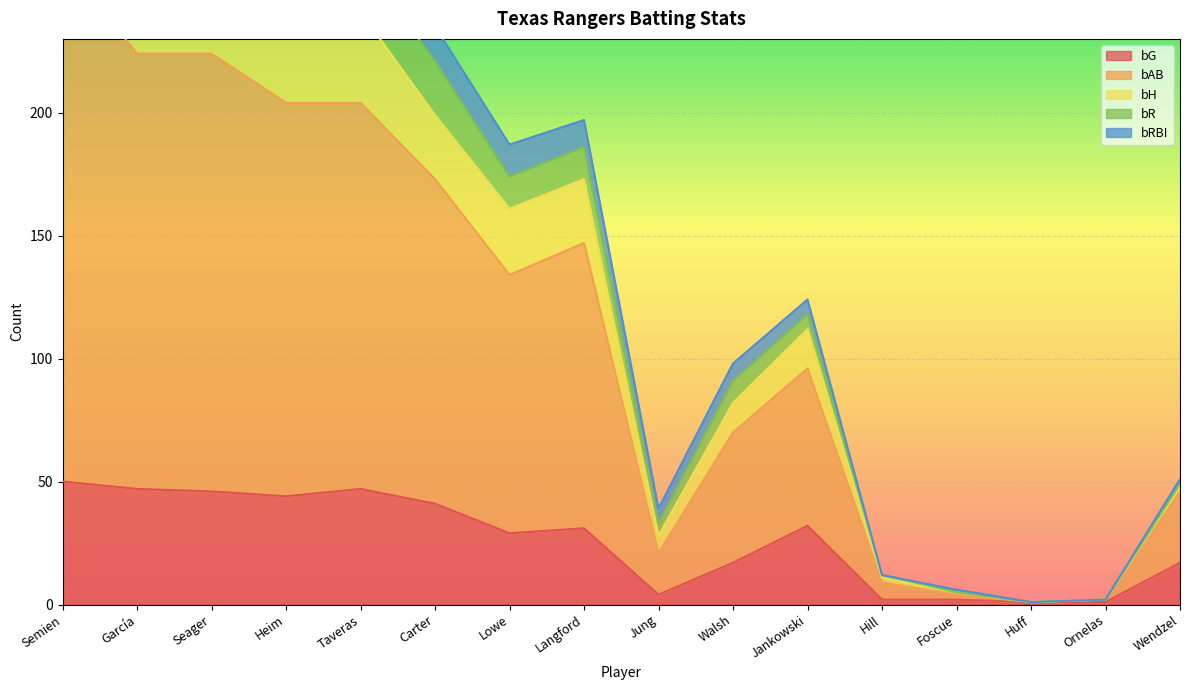

What is the label of the 2nd point from the right?

Ornelas